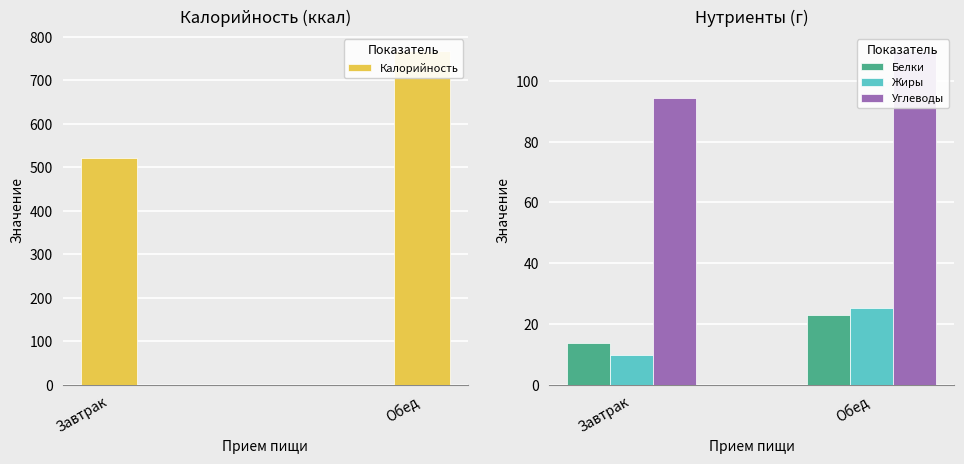

How many data points in Белки are above 22?

1